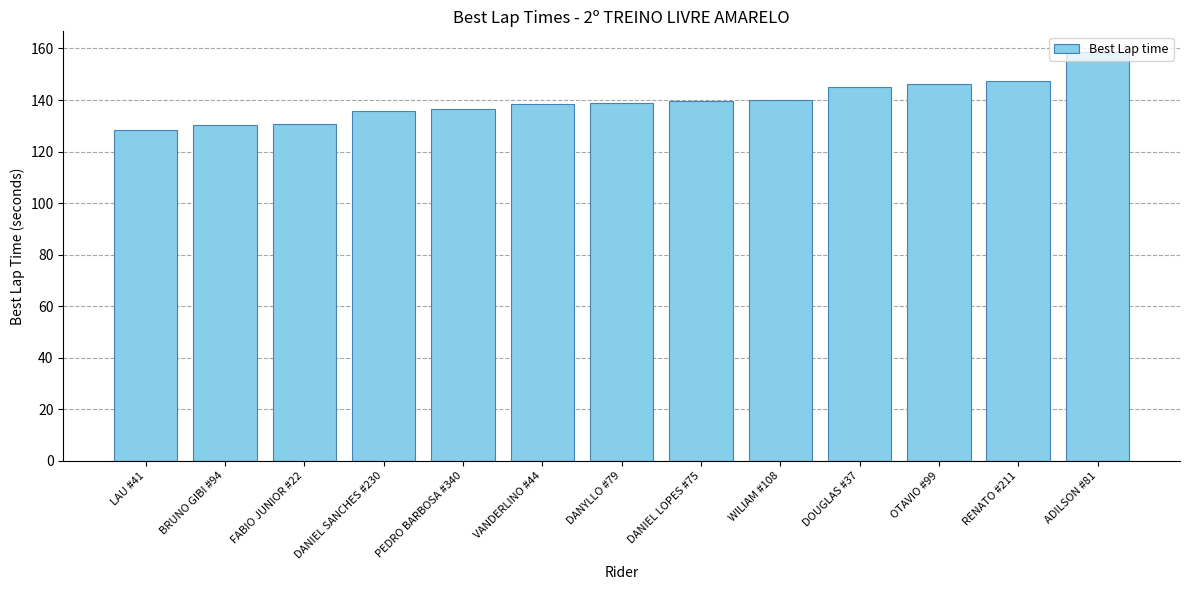

What is the value of the 13th bar from the left?

158.7